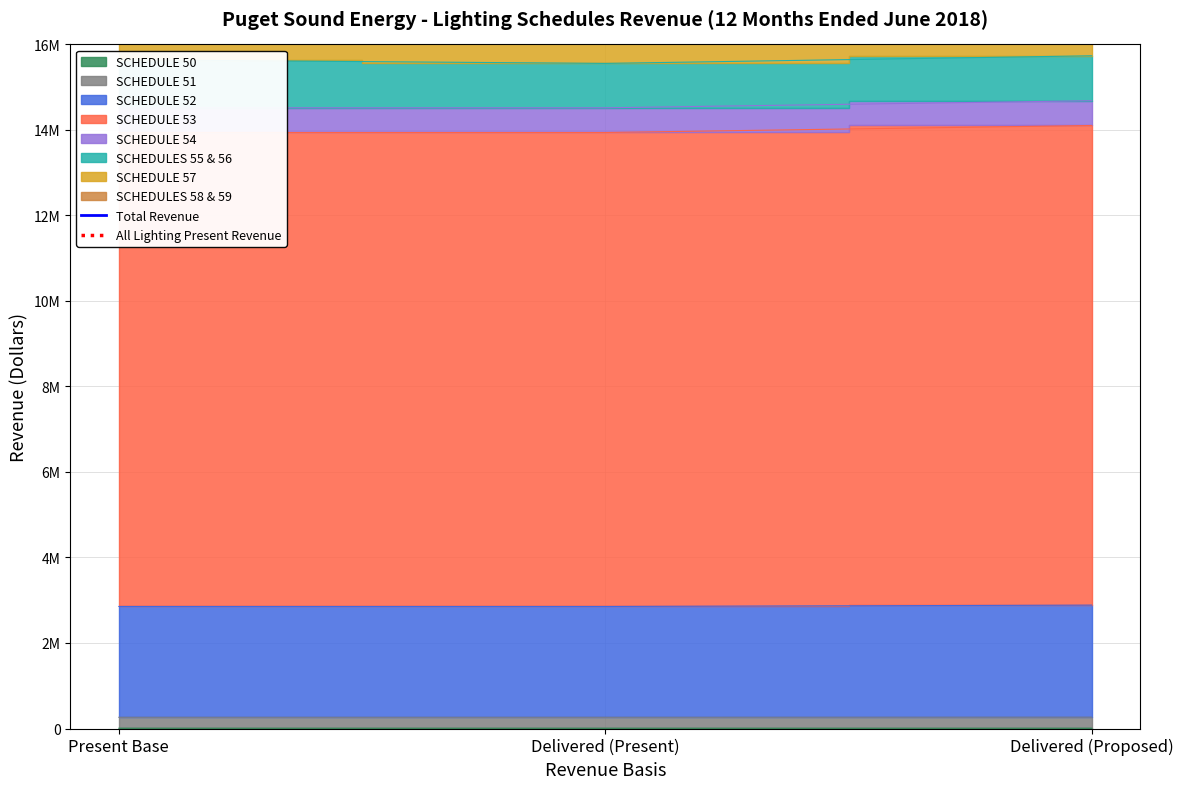

How many categories are shown in the chart?

3